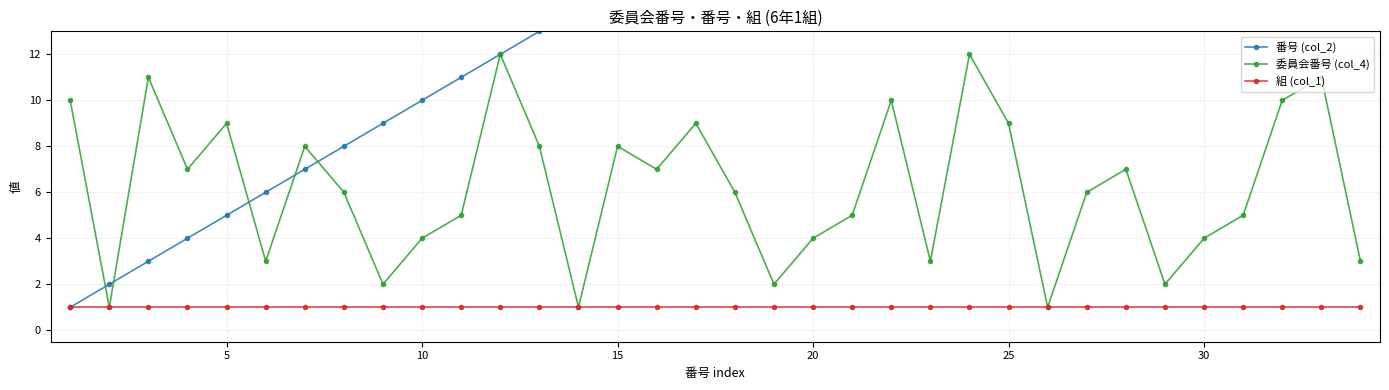

True or false: 委員会番号 (col_4) has more than 2 points higher than both neighbors.

True